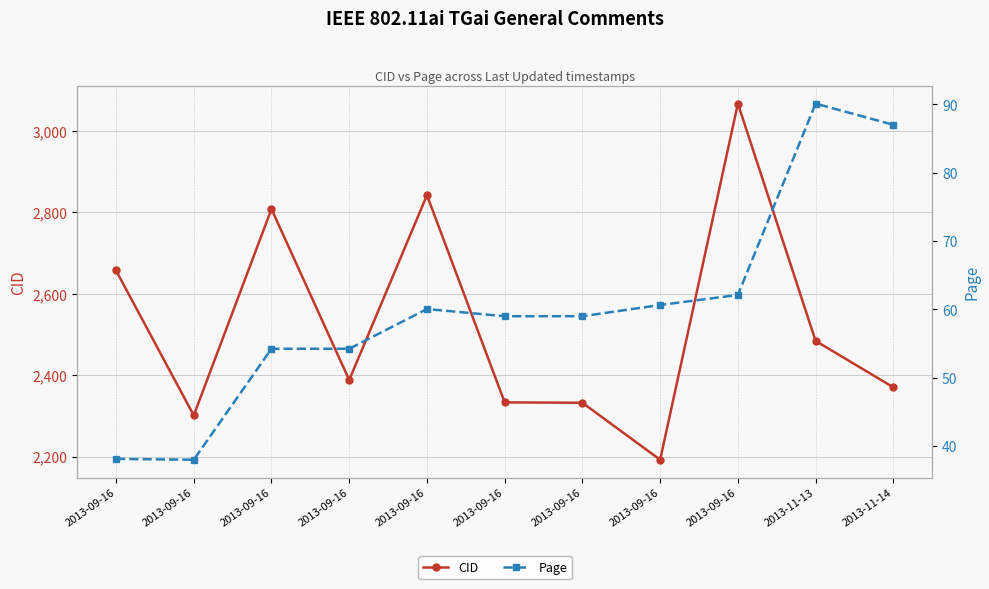

Which series has the largest total across all categories?

CID